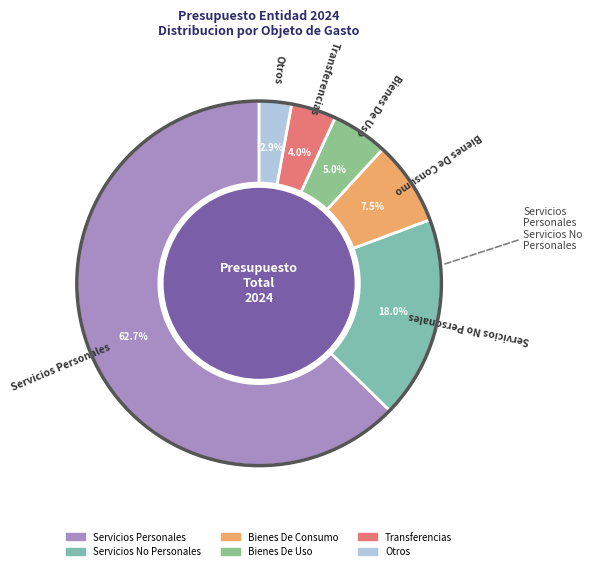

True or false: Bienes De Consumo accounts for 1% of the total.

False